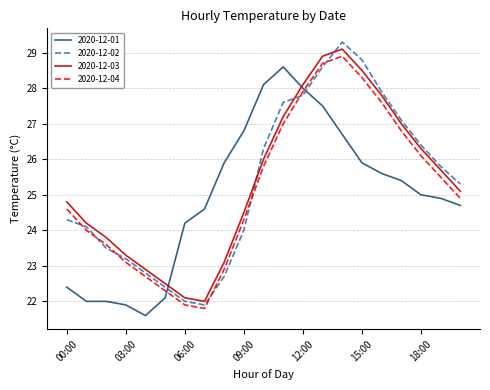

Which series ends up on top after the final intersection of 2020-12-01 and 2020-12-02?

2020-12-02